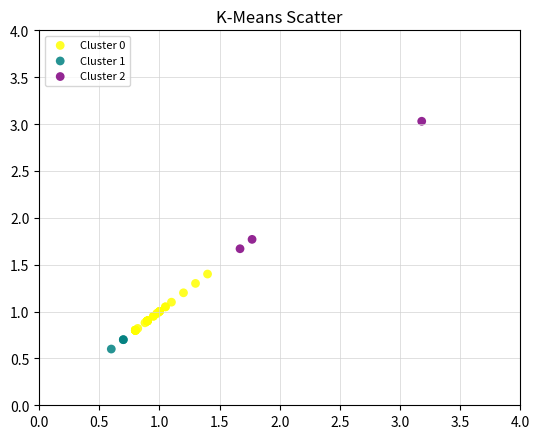

Which series reaches the maximum Y coordinate?

Cluster 2